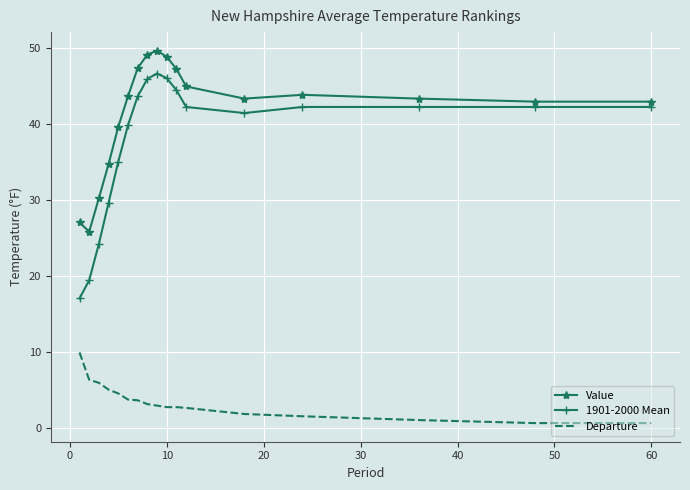

Which series has the widest spread of values?

1901-2000 Mean